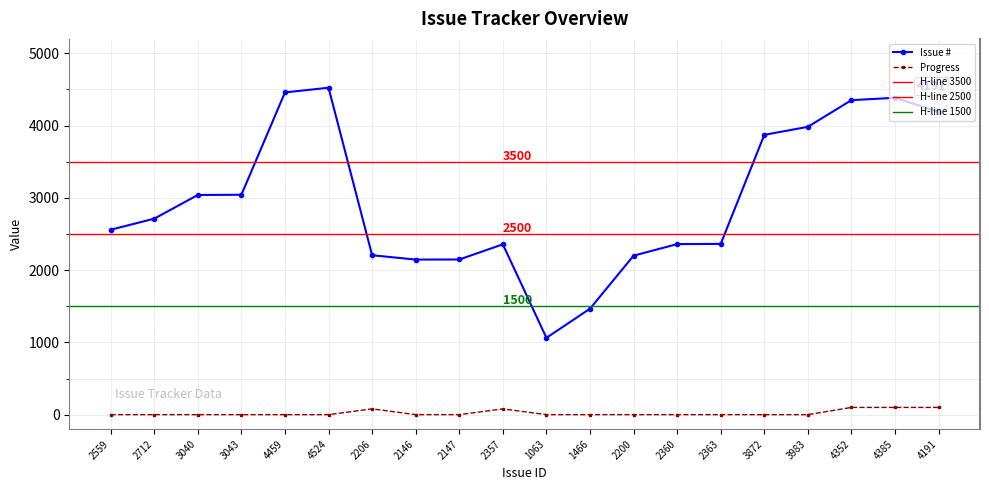

How many Progress values are between 0 and 80?

17